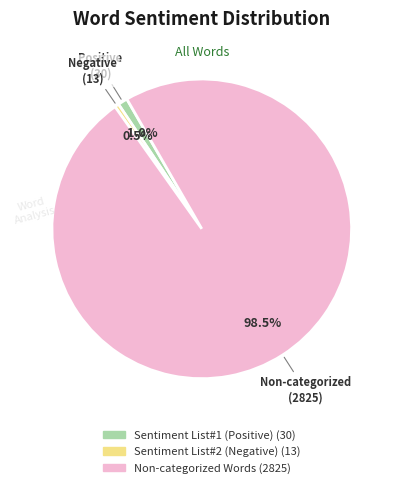

Does any single category account for the majority?

Yes